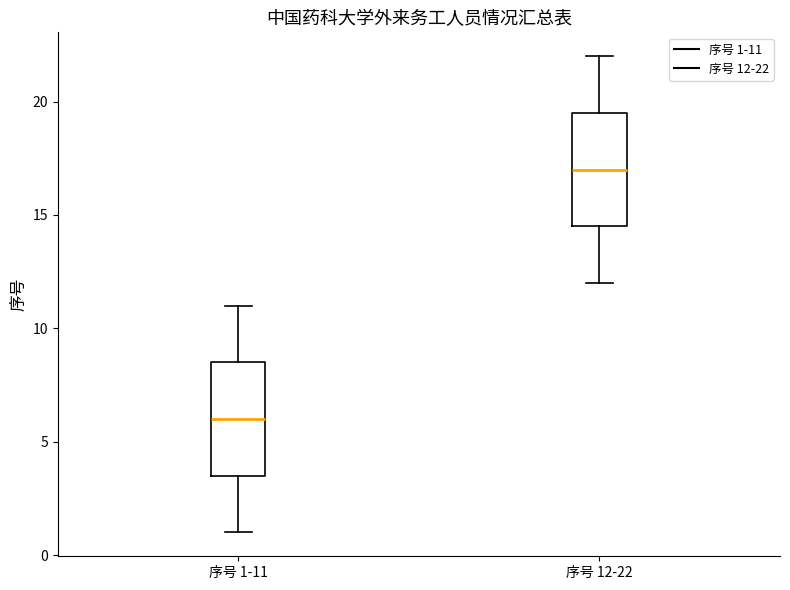

Which box has the highest median line?

序号 12-22